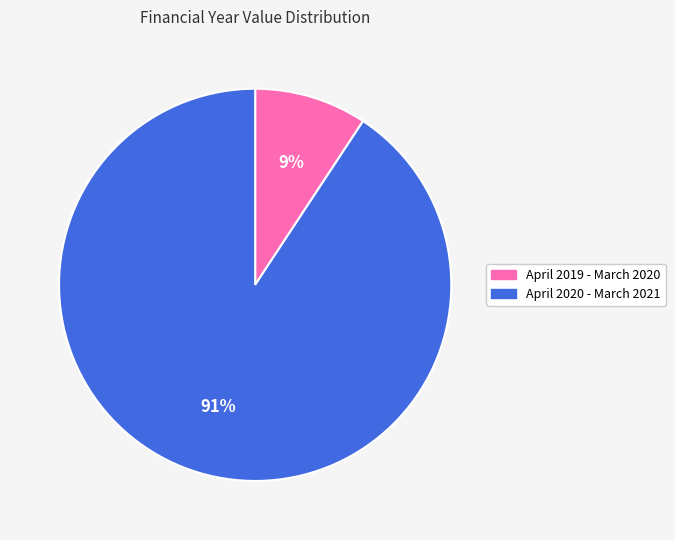

To the nearest percent, what percentage of the pie is April 2020 - March 2021?

91%